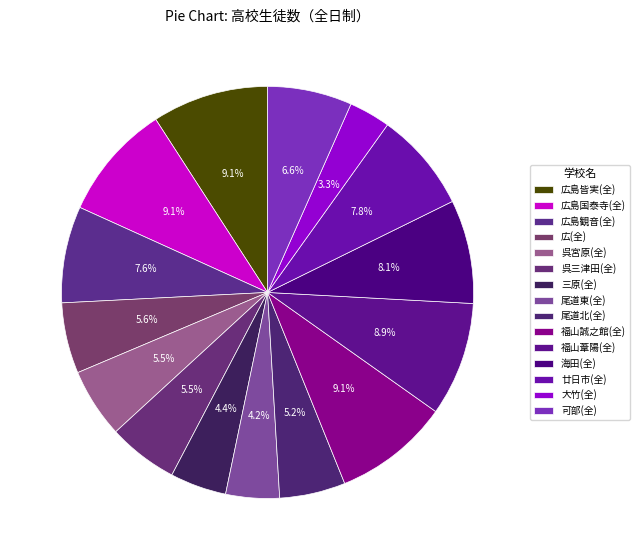

What is the smallest slice in the pie chart?

大竹(全)